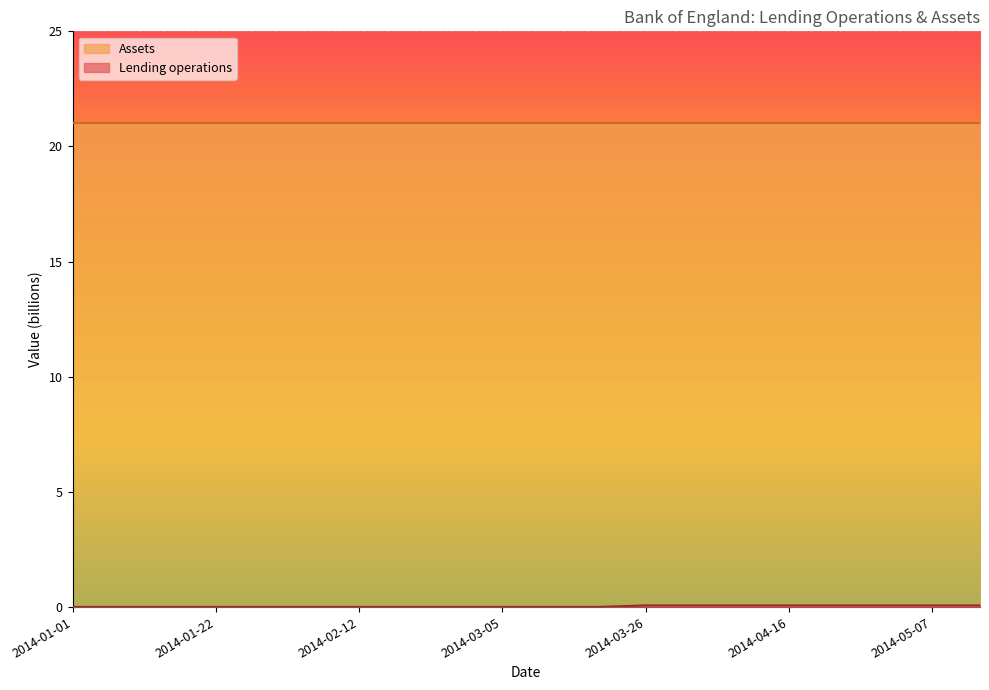

True or false: the data shows 0.0 at 2014-02-26.

True